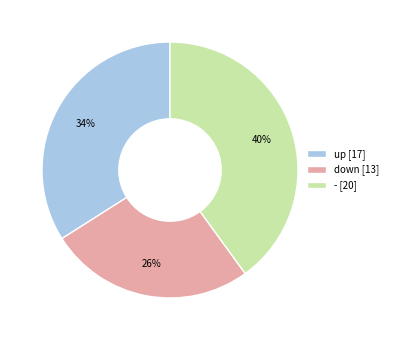

Between up and down, which is larger?

up